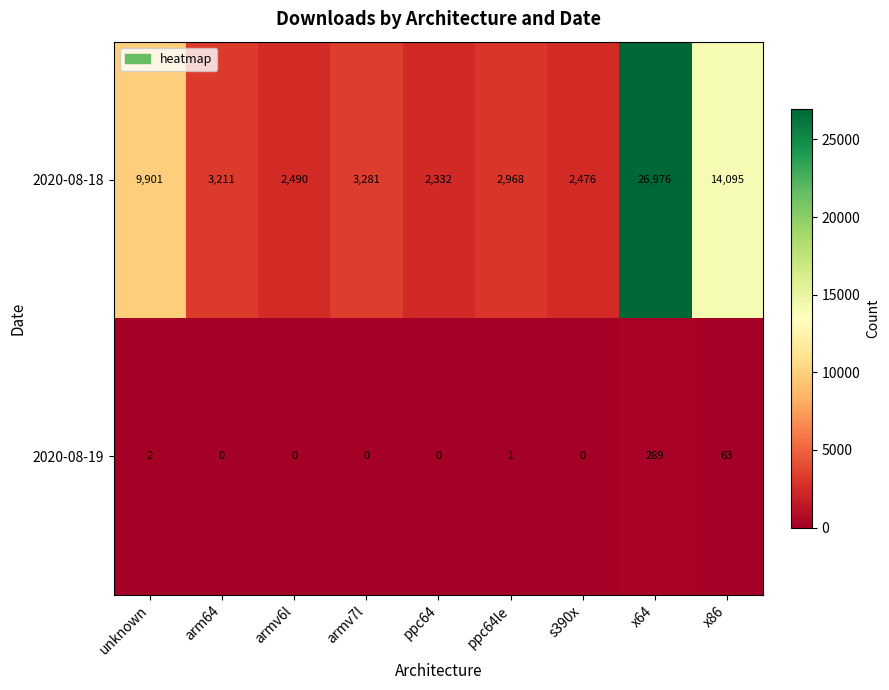

At which category is the sum across all series the highest?

x64